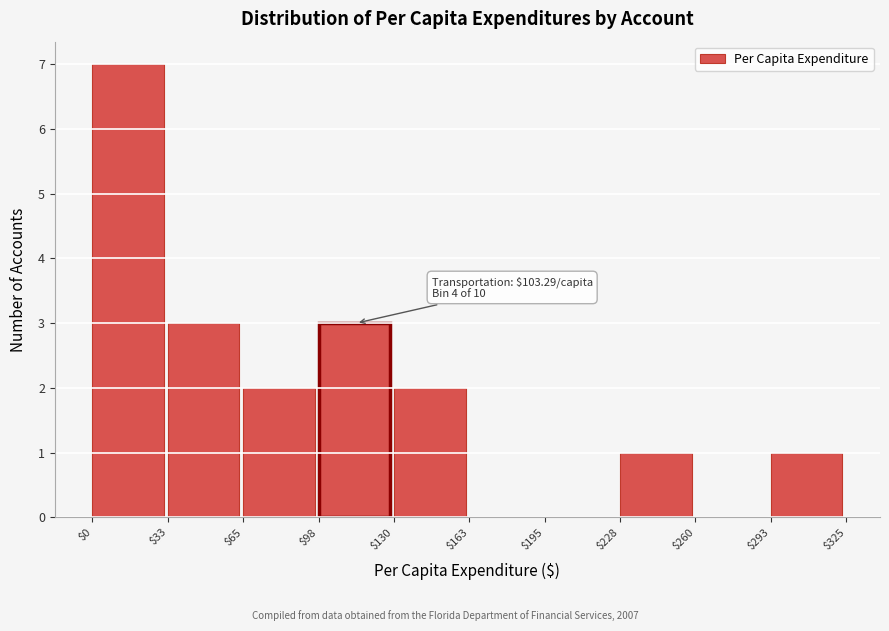

Over which range of the x-axis is the bar tallest?

$0 to $33